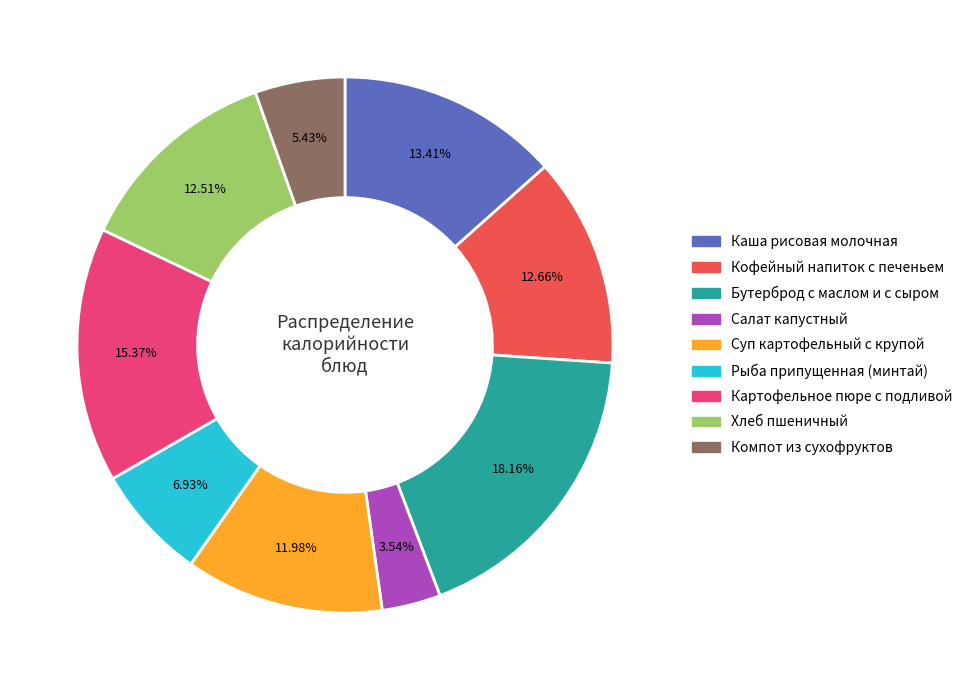

Is Суп картофельный с крупой the majority of the pie?

No